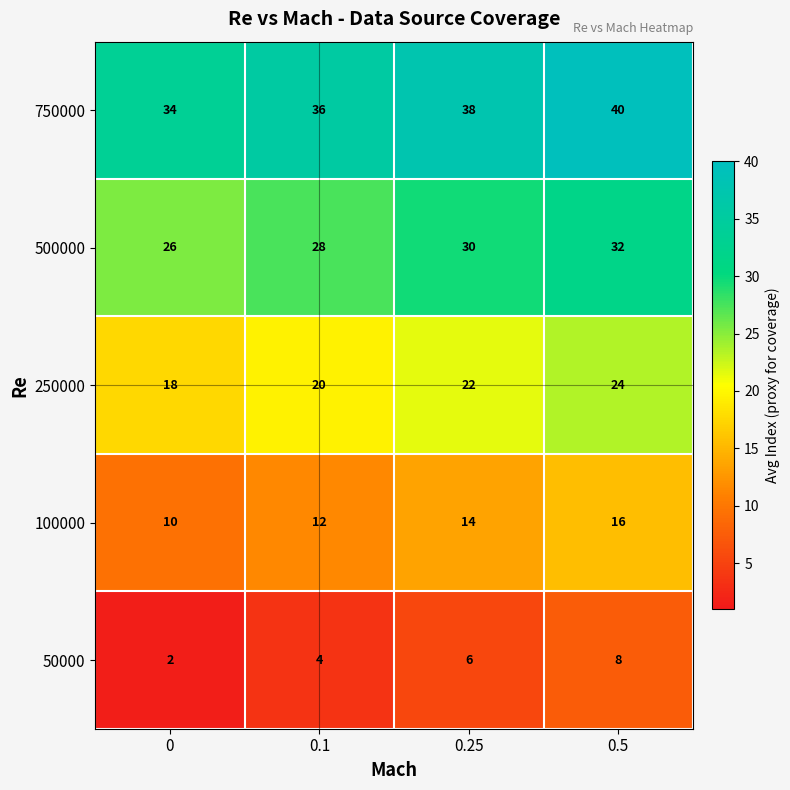

List the series in order of their overall mean, lowest first.

50000, 100000, 250000, 500000, 750000